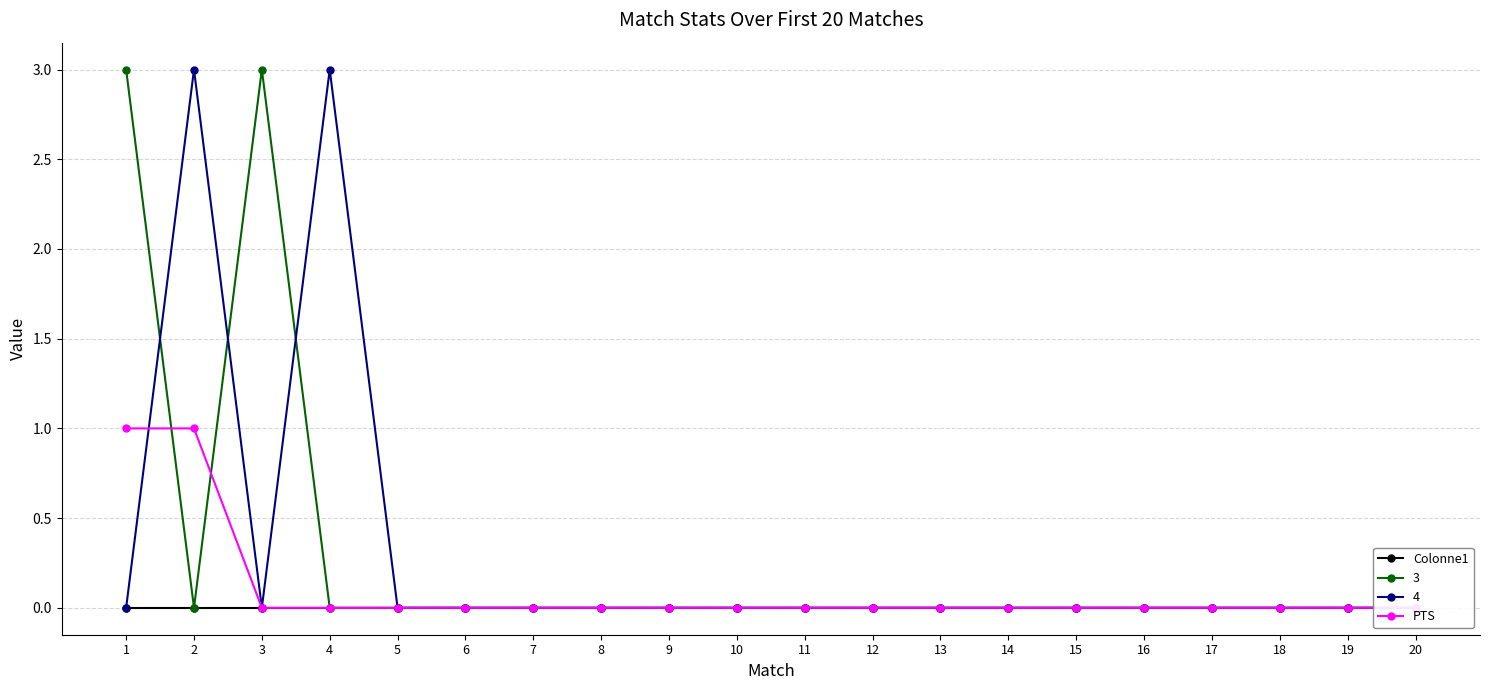

Which series has the largest total across all categories?

PTS